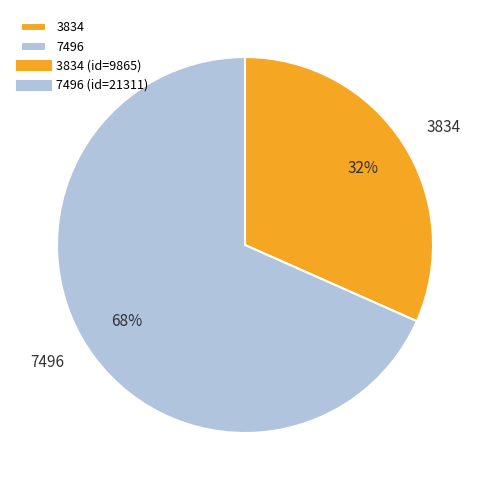

Is the sum of 7496 and 3834 greater than half?

Yes